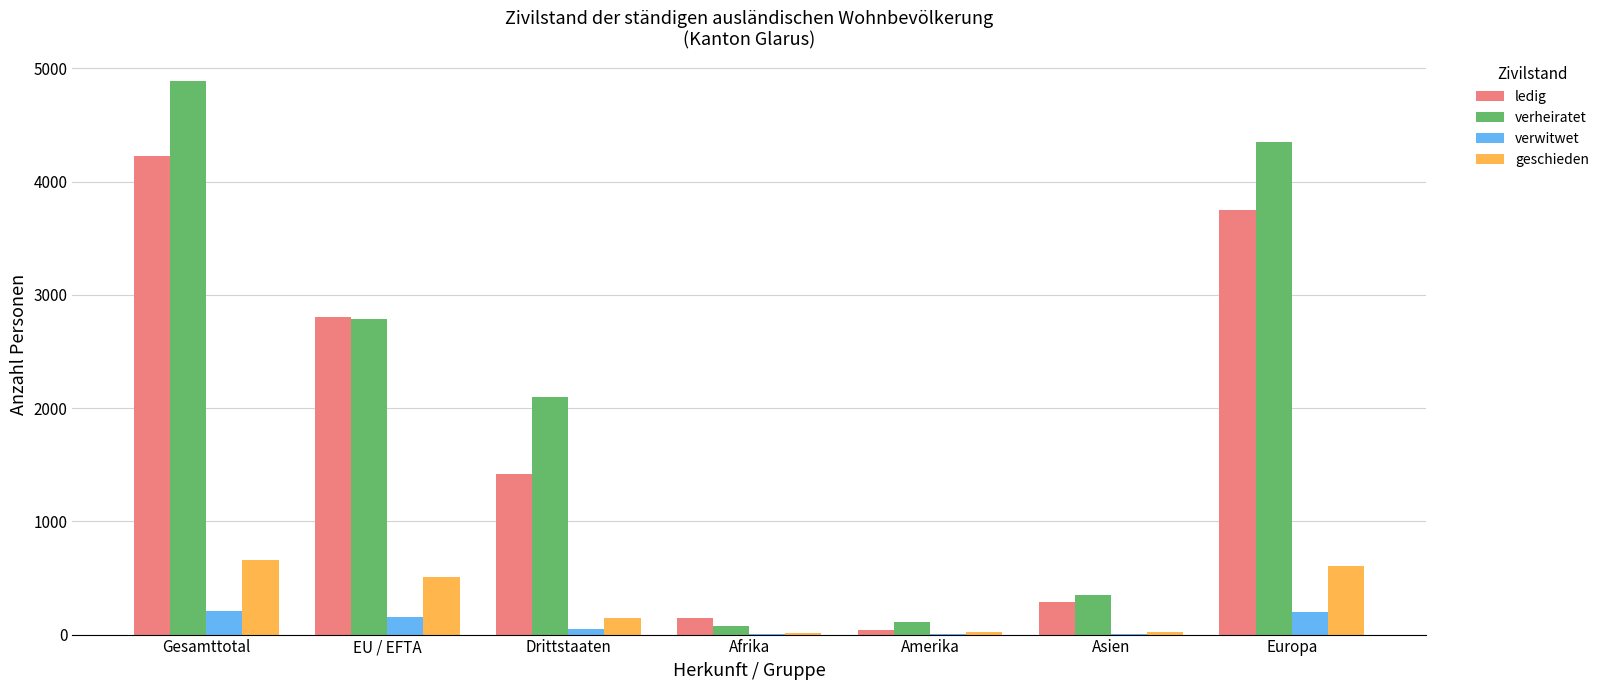

What is the spread (max minus min) of values at Drittstaaten?

2053